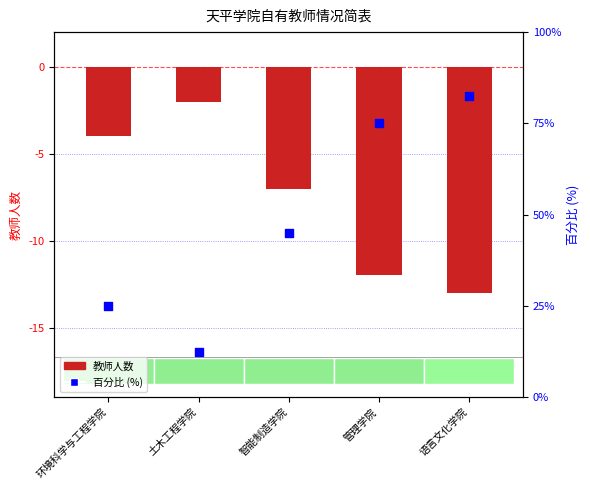

Which series has the largest Y range (max minus min)?

百分比